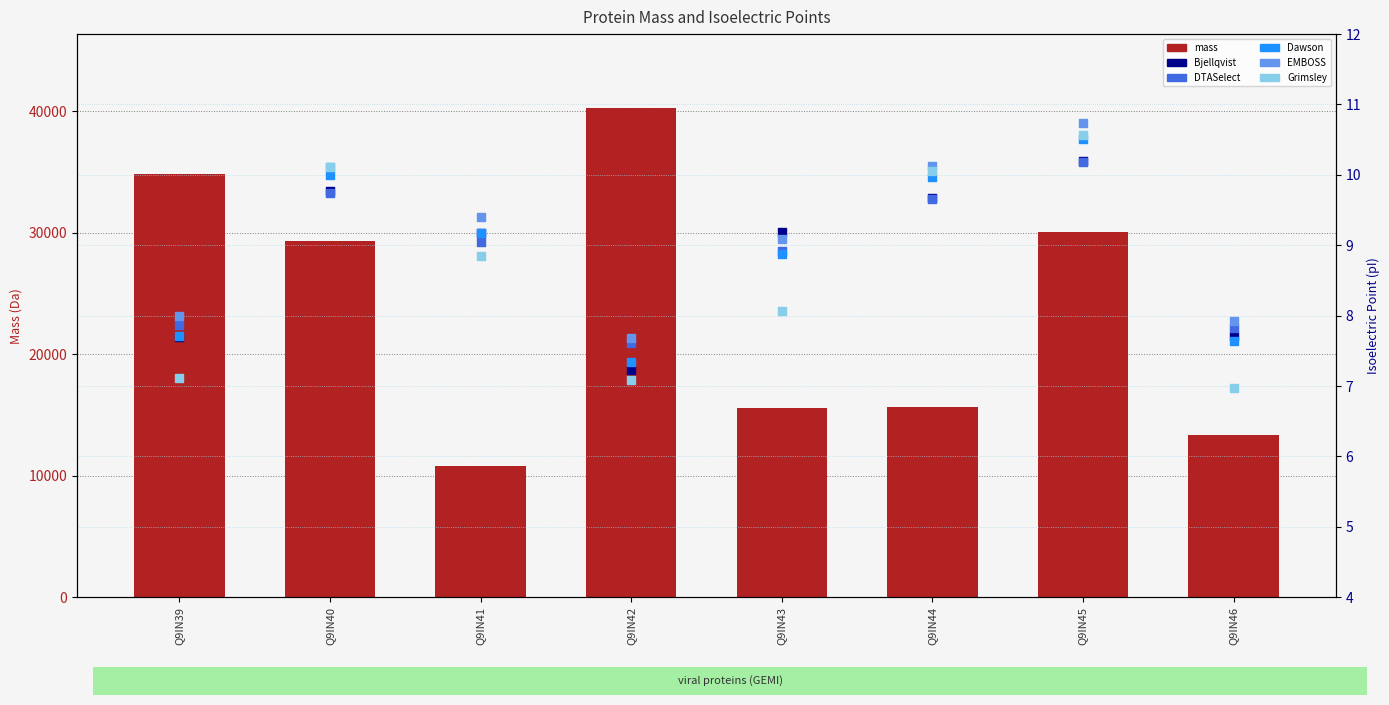

Which series reaches the minimum Y coordinate?

Grimsley